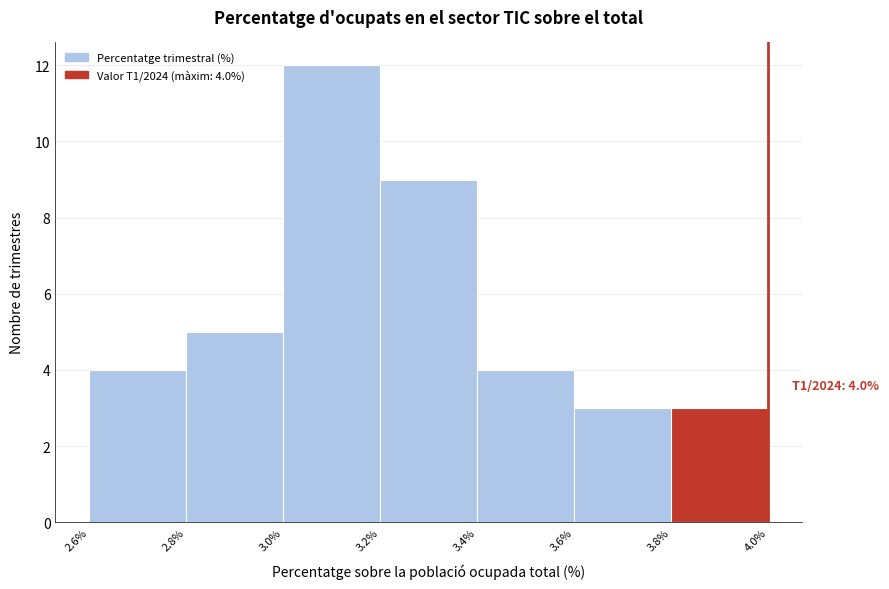

Over which range of the x-axis is the bar tallest?

3.0% to 3.2%